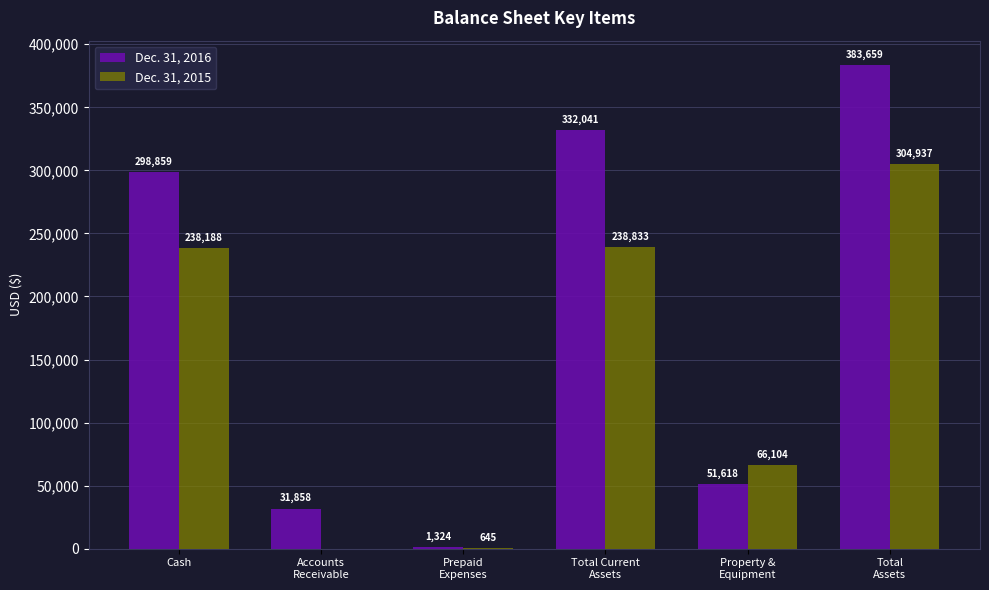

True or false: Dec. 31, 2015 has a value of 81303 at Total Current
Assets.

False